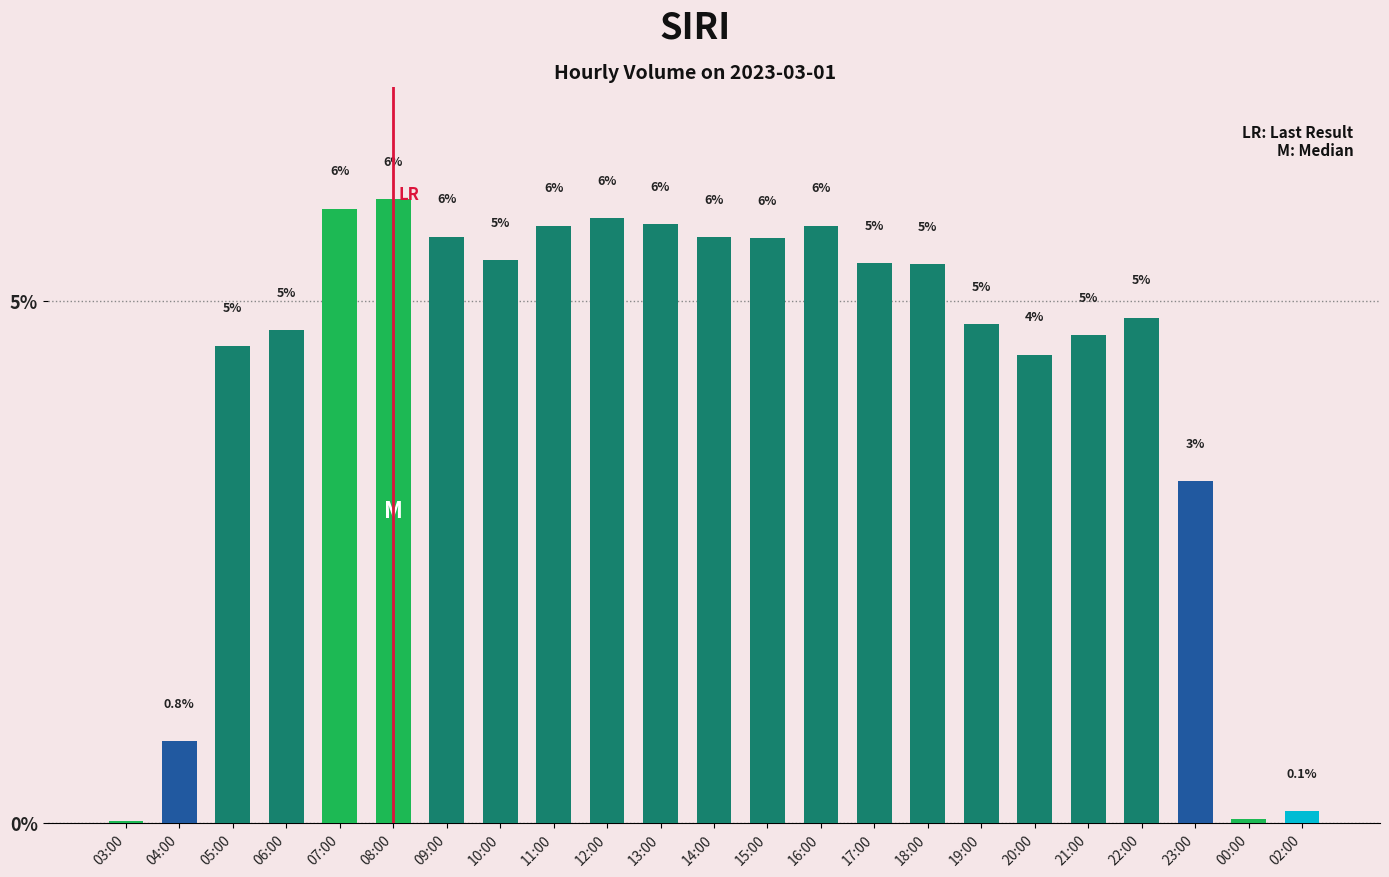

What is the maximum value shown in the chart?

6.0